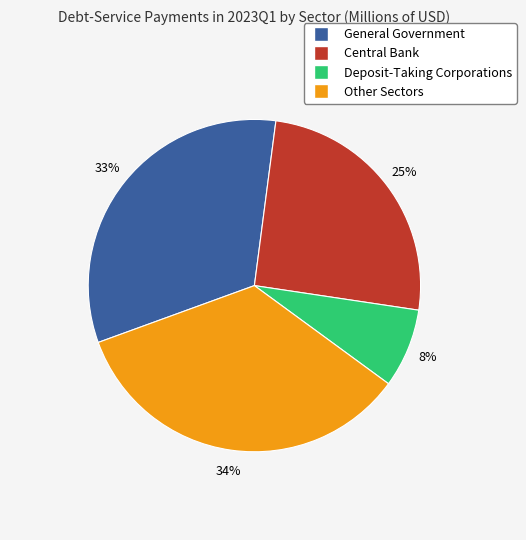

Which slice is the smallest?

Deposit-Taking Corporations